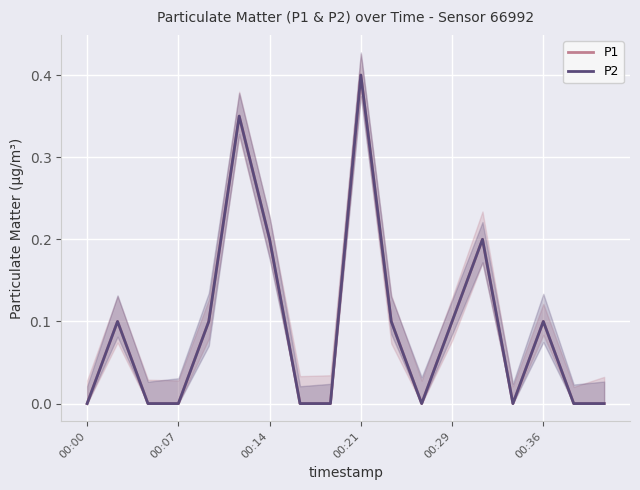

What is the sum of the P1 values at 9 and 17?

0.4